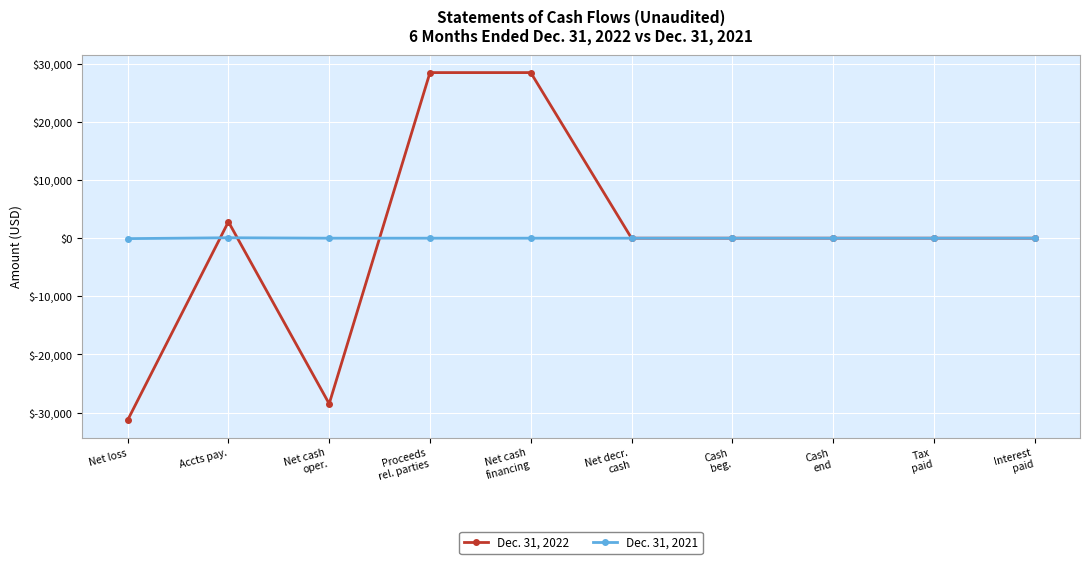

What is the difference between the maximum and minimum values in the Dec. 31, 2022 series?

59786